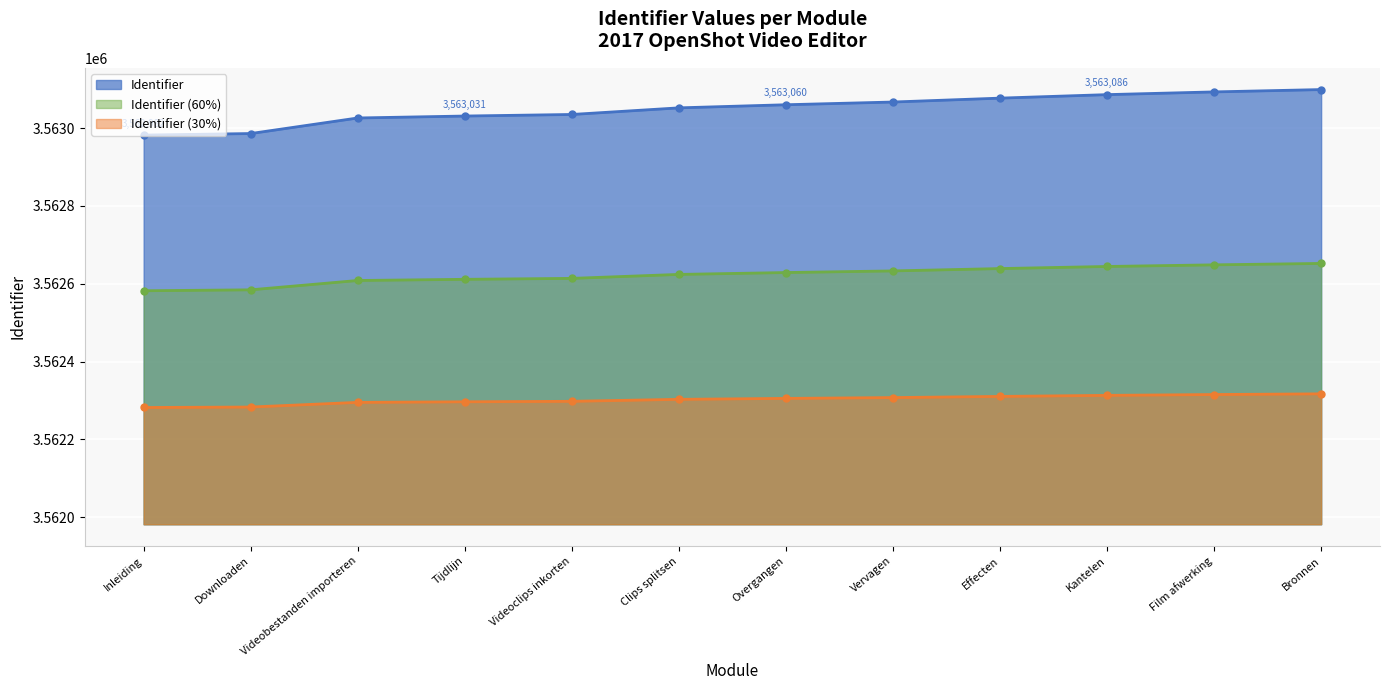

True or false: the data shows 5298504 at Bronnen.

False